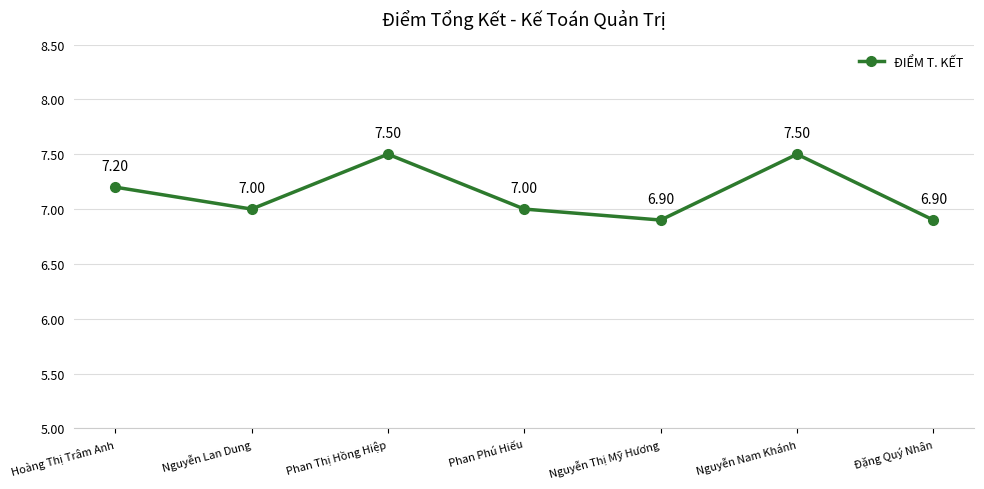

Count the number of categories in the chart.

7